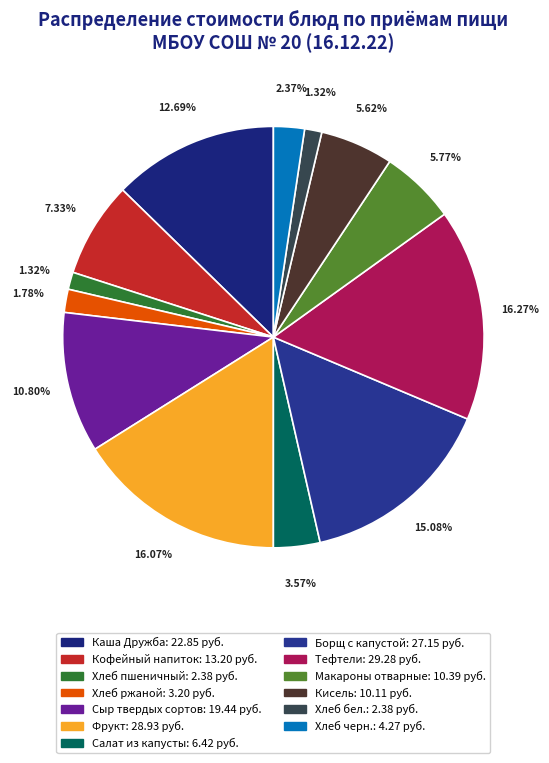

Rank the categories by value from lowest to highest.

Хлеб пшеничный, Хлеб бел., Хлеб ржаной, Хлеб черн., Салат из капусты, Кисель, Макароны отварные, Кофейный напиток, Сыр твердых сортов, Каша Дружба, Борщ с капустой, Фрукт, Тефтели